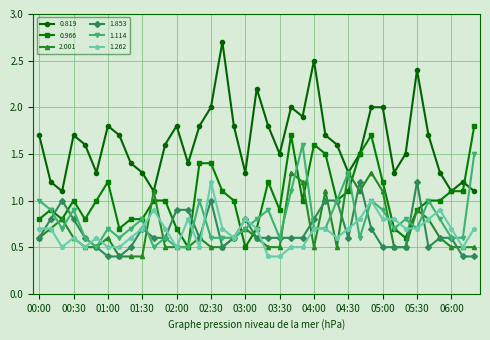

What are all the series names shown in the legend?

0.819, 0.966, 2.001, 1.853, 1.114, 1.262